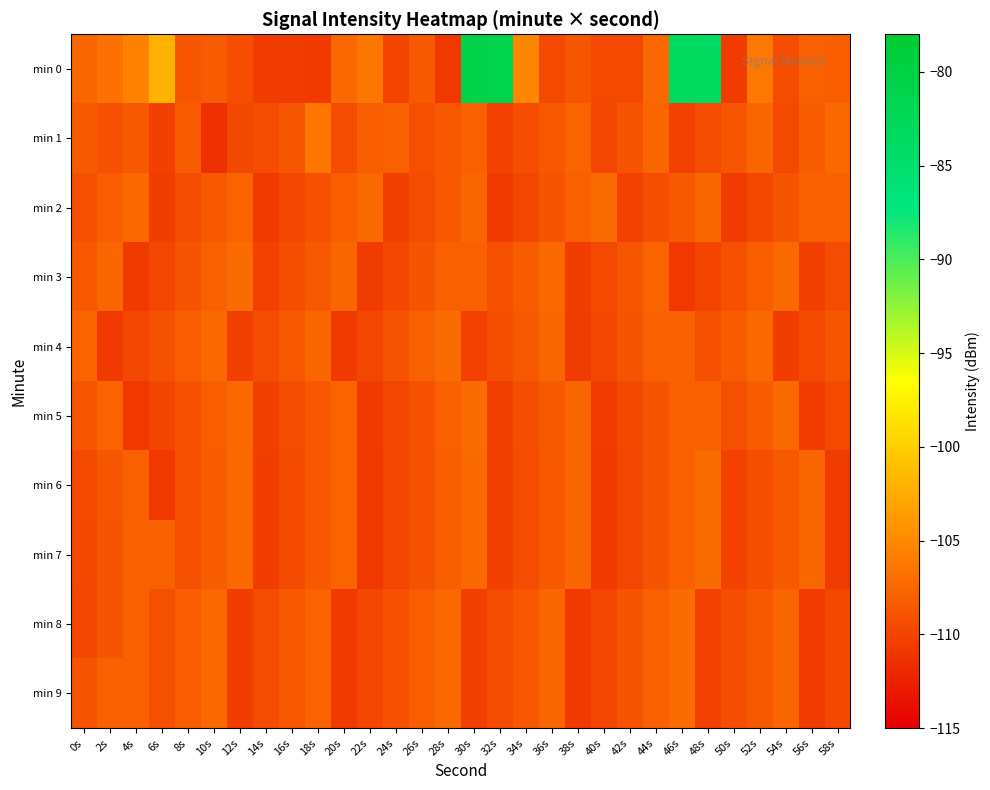

What is the maximum value shown in the chart?

-80.9